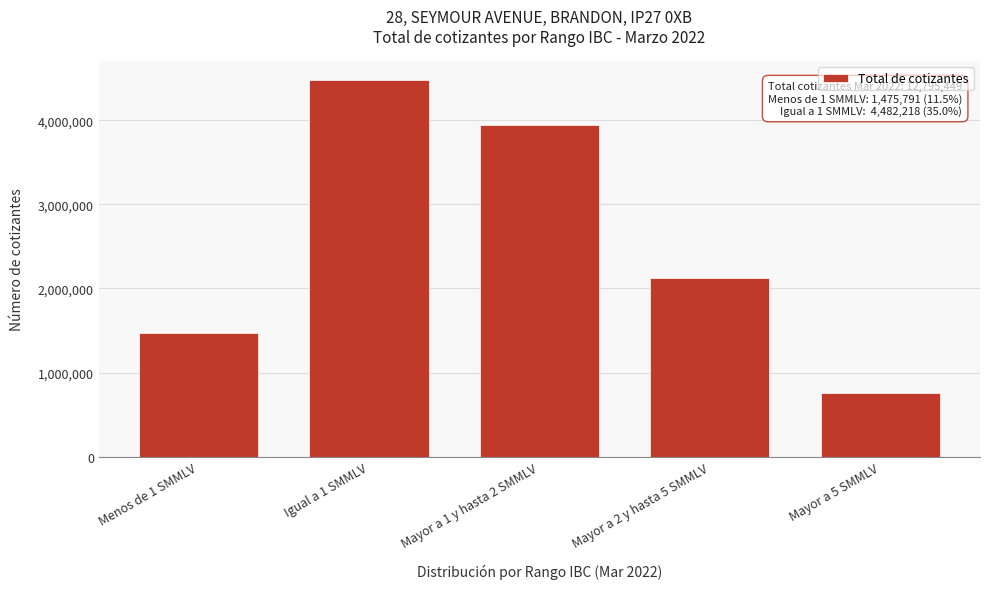

Reading right to left, what are all the values shown in this chart?

Mayor a 5 SMMLV=757351	Mayor a 2 y hasta 5 SMMLV=2128962	Mayor a 1 y hasta 2 SMMLV=3951127	Igual a 1 SMMLV=4482218	Menos de 1 SMMLV=1475791